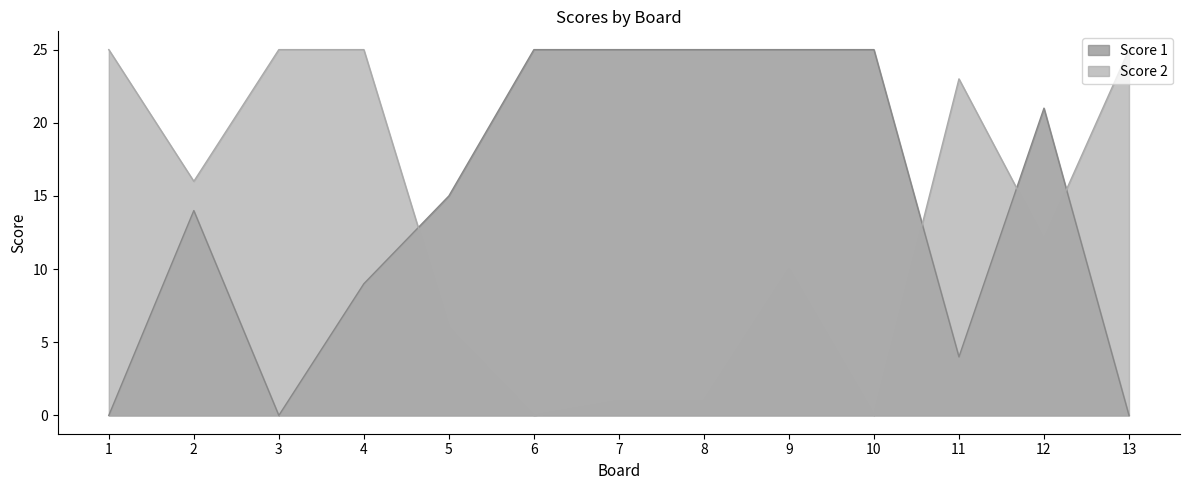

Where is Score 2 nearest to the value 12?

12